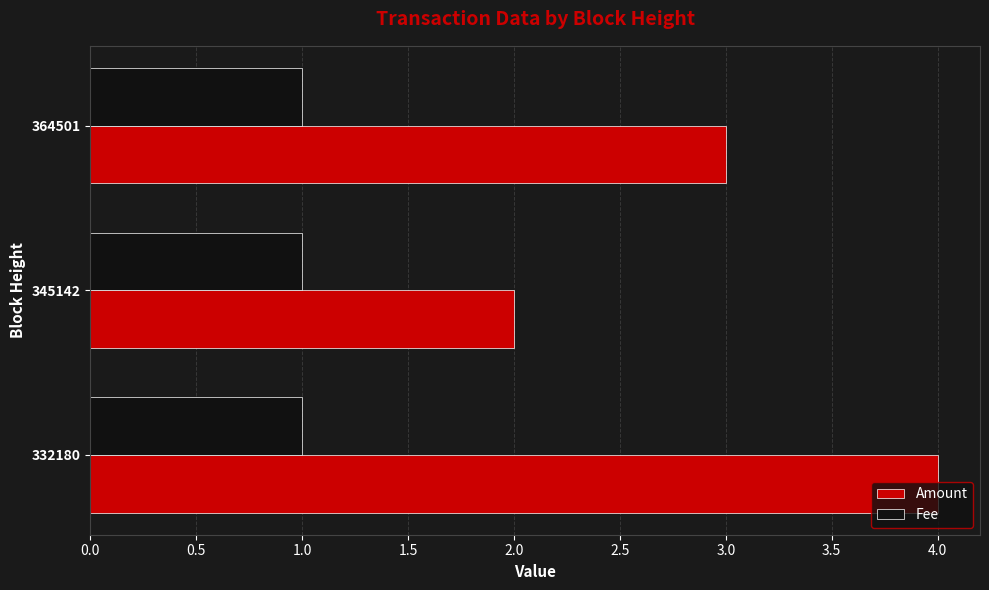

What is the greatest value displayed?

4.0